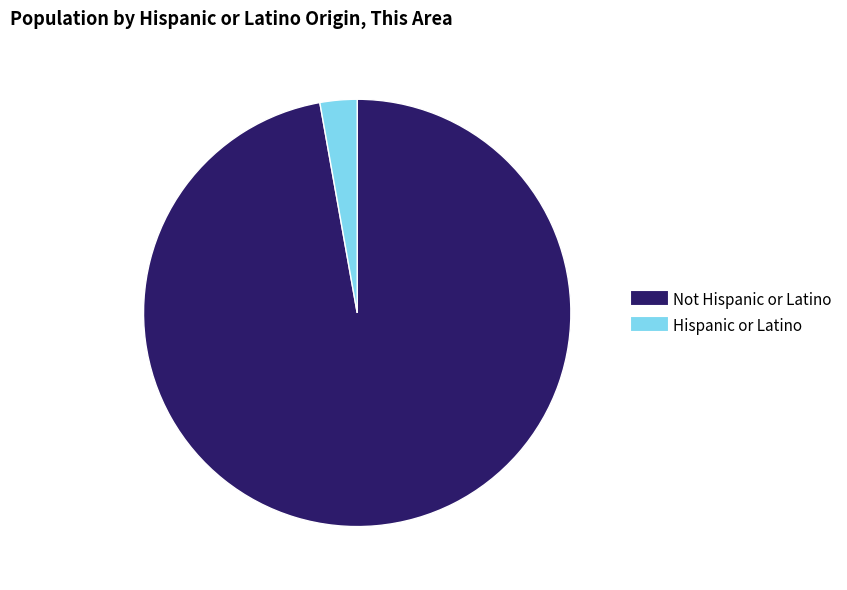

What is the largest slice in the pie chart?

Not Hispanic or Latino